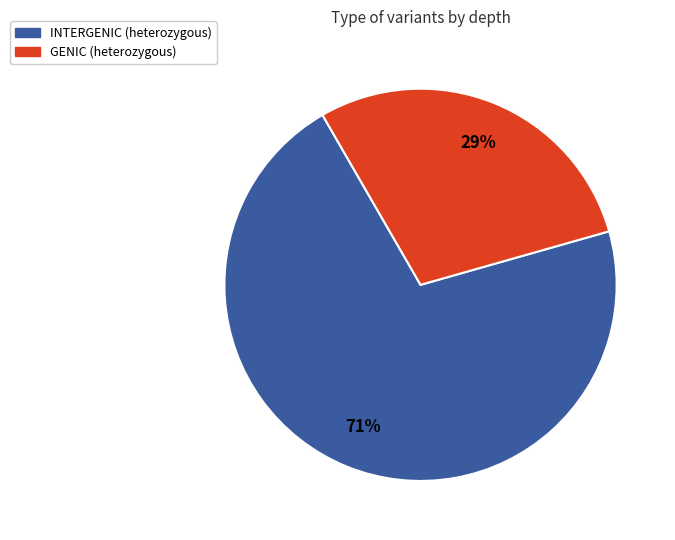

Is it true that GENIC (heterozygous) is 36% of the pie?

False